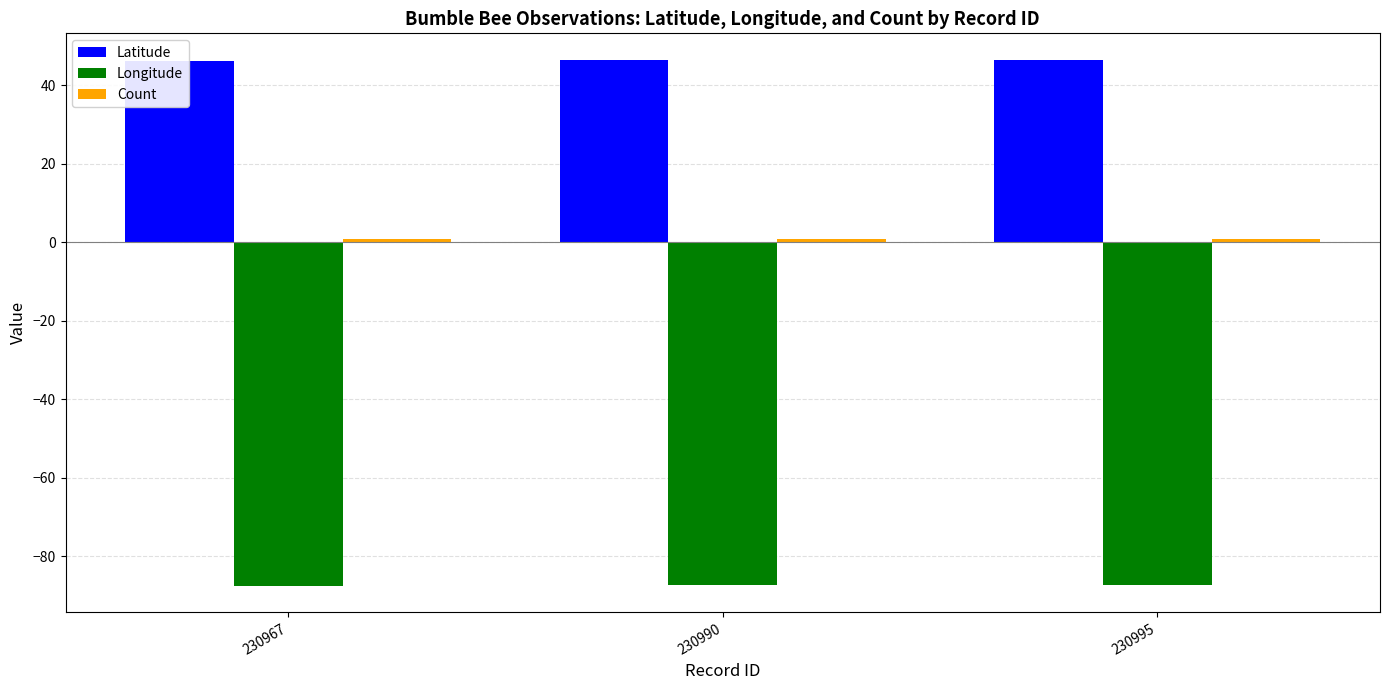

What is the sum of all Longitude values?

-262.3